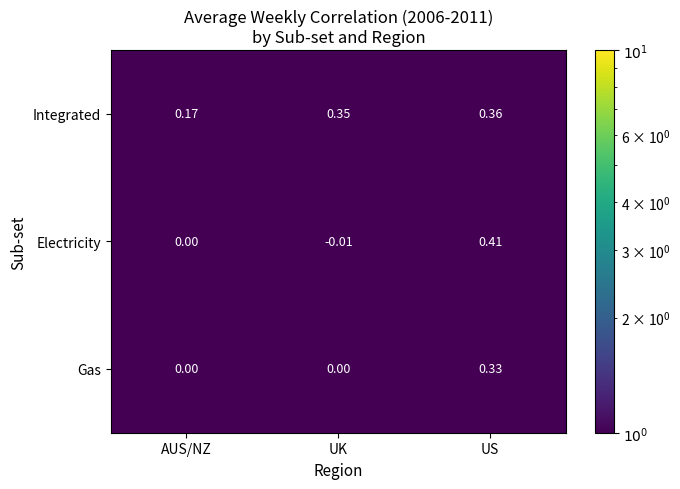

Which label corresponds to the smallest value in the chart?

UK